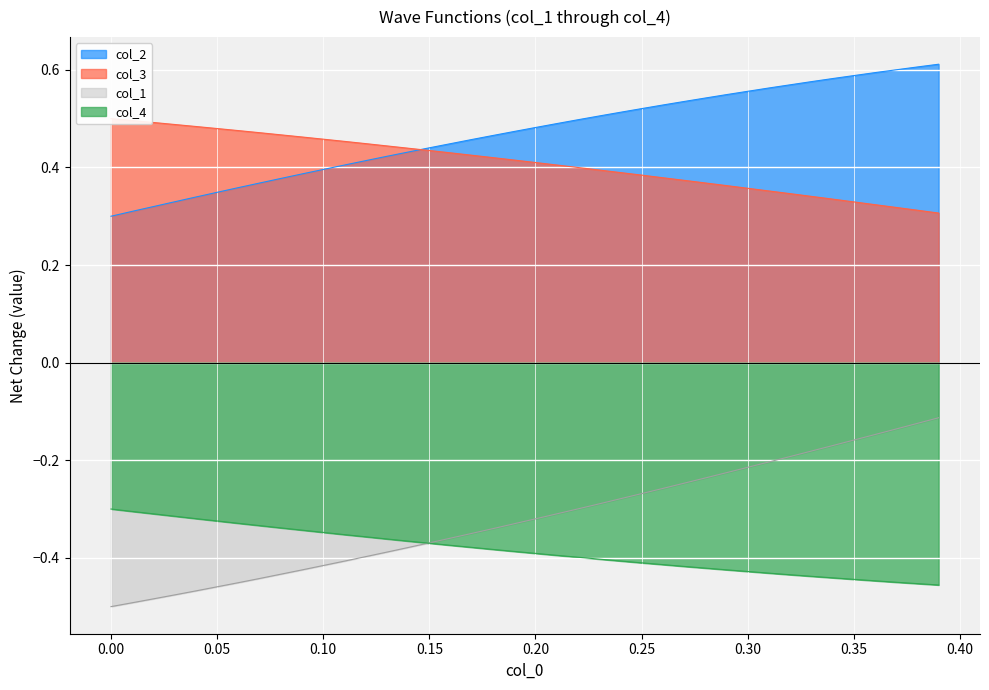

True or false: col_2 and col_1 cross at least once.

False